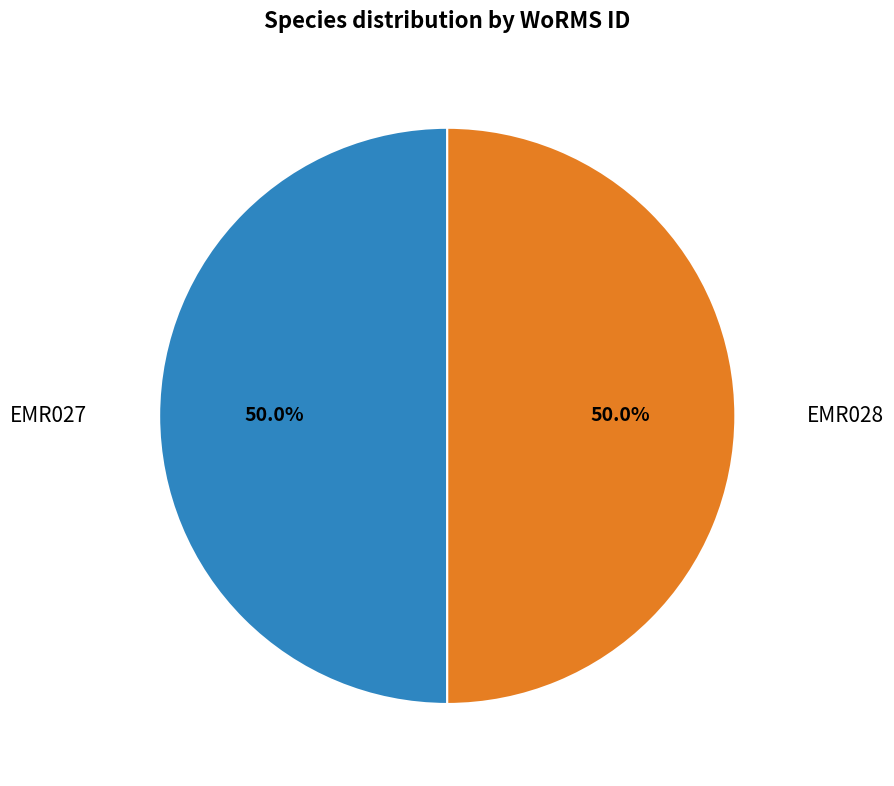

What portion of the pie excludes EMR027?

50.0%